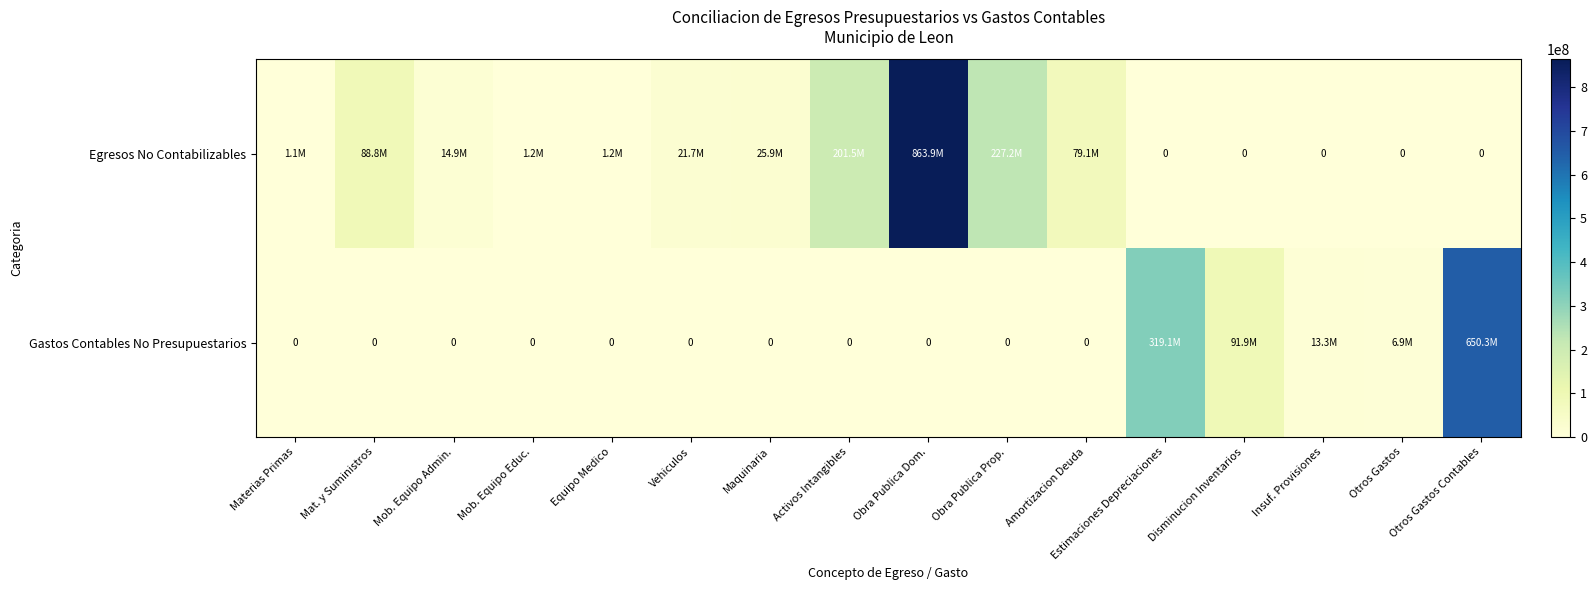

What is the total value across all series at Disminucion Inventarios?

91927938.5